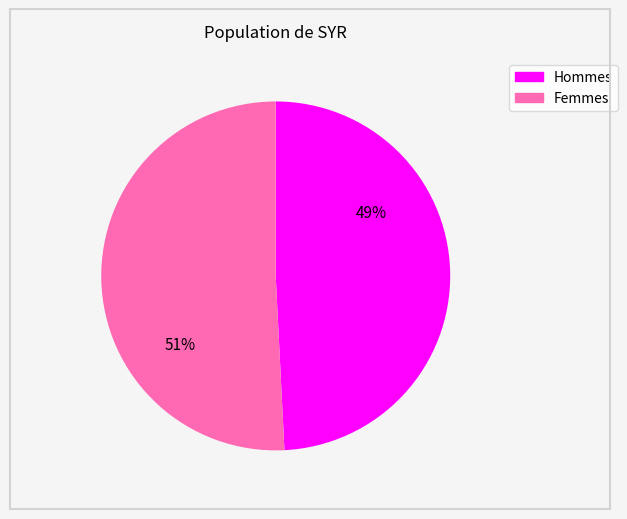

What percentage is the Hommes slice, to the nearest percent?

49%